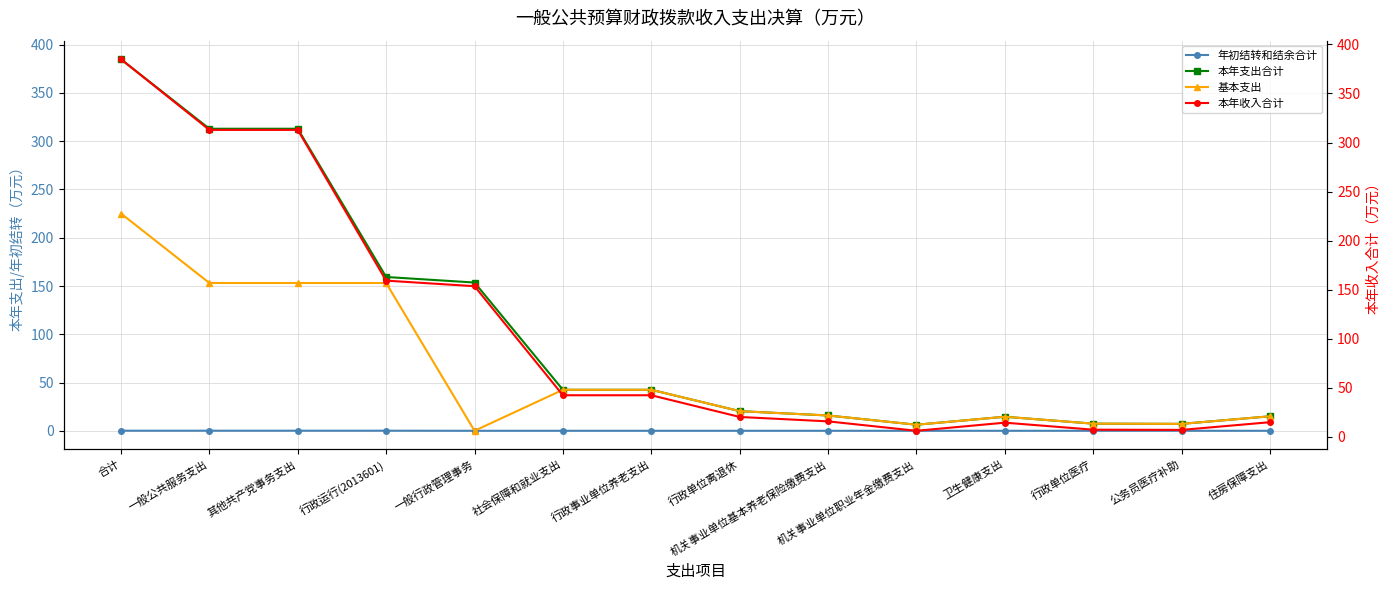

Where is the first local maximum for 本年收入合计?

卫生健康支出